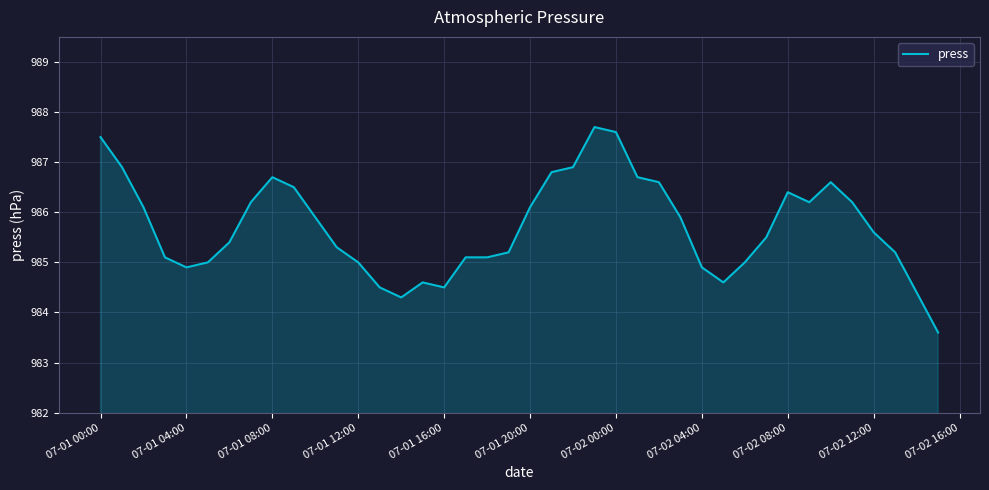

What is the difference between the maximum and minimum values?

4.1